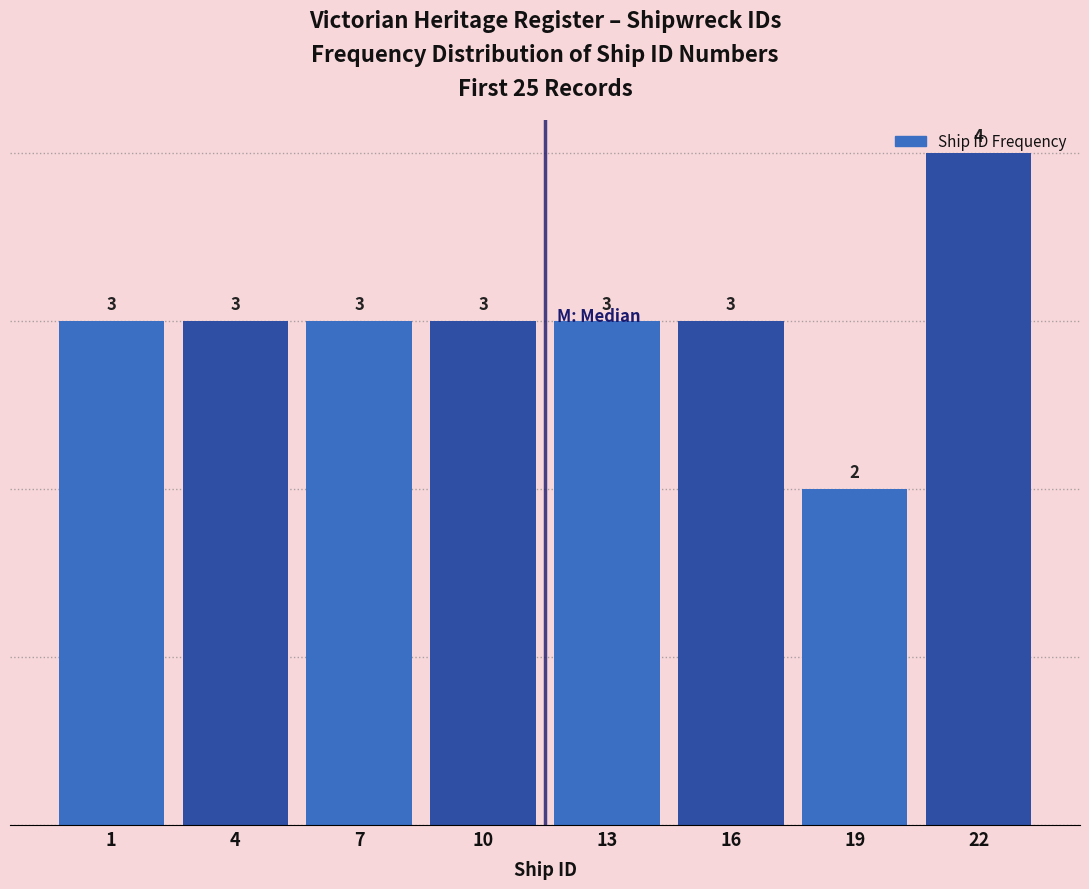

What is the sum of all values?

24